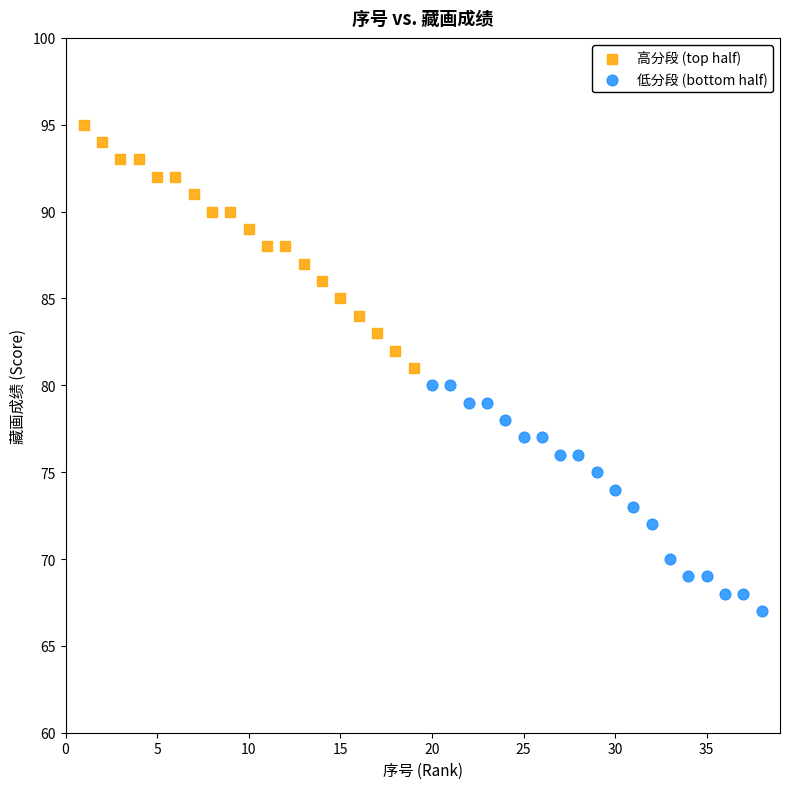

What are all the series names shown in the legend?

高分段 (top half), 低分段 (bottom half)